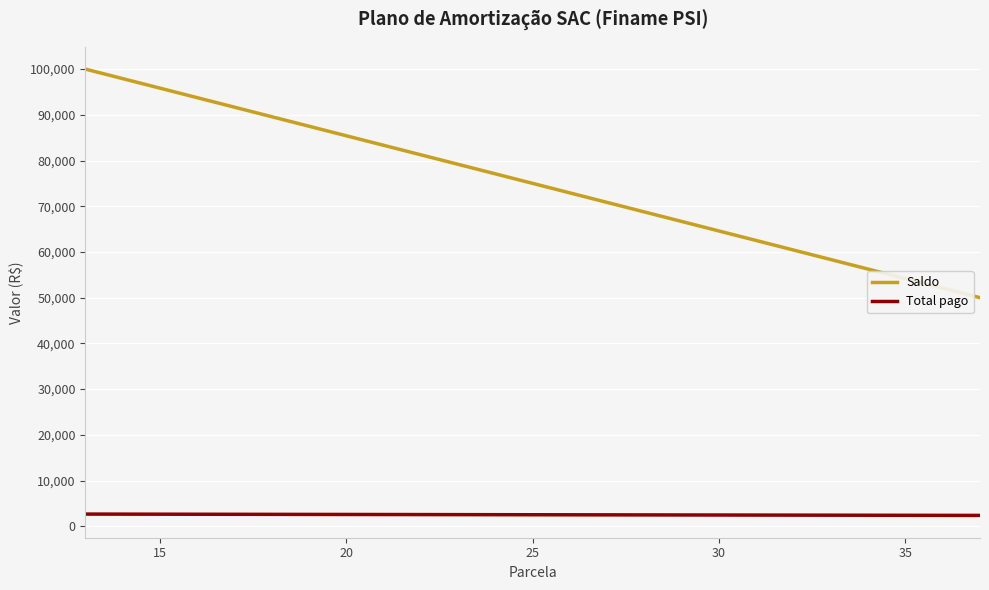

What is the average value of the Total pago series?

2518.3